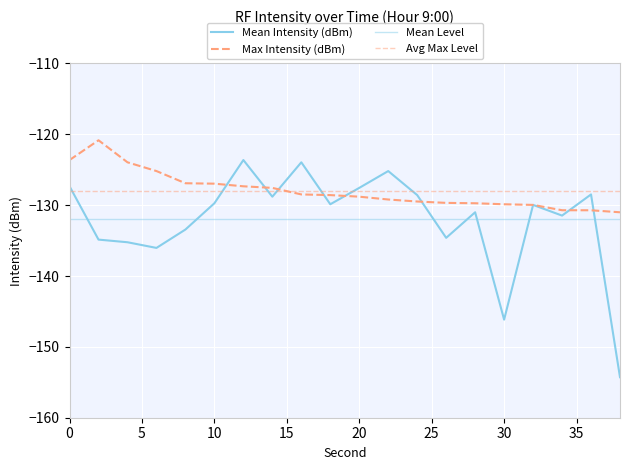

Where is Mean Intensity (dBm) nearest to the value -138?

6